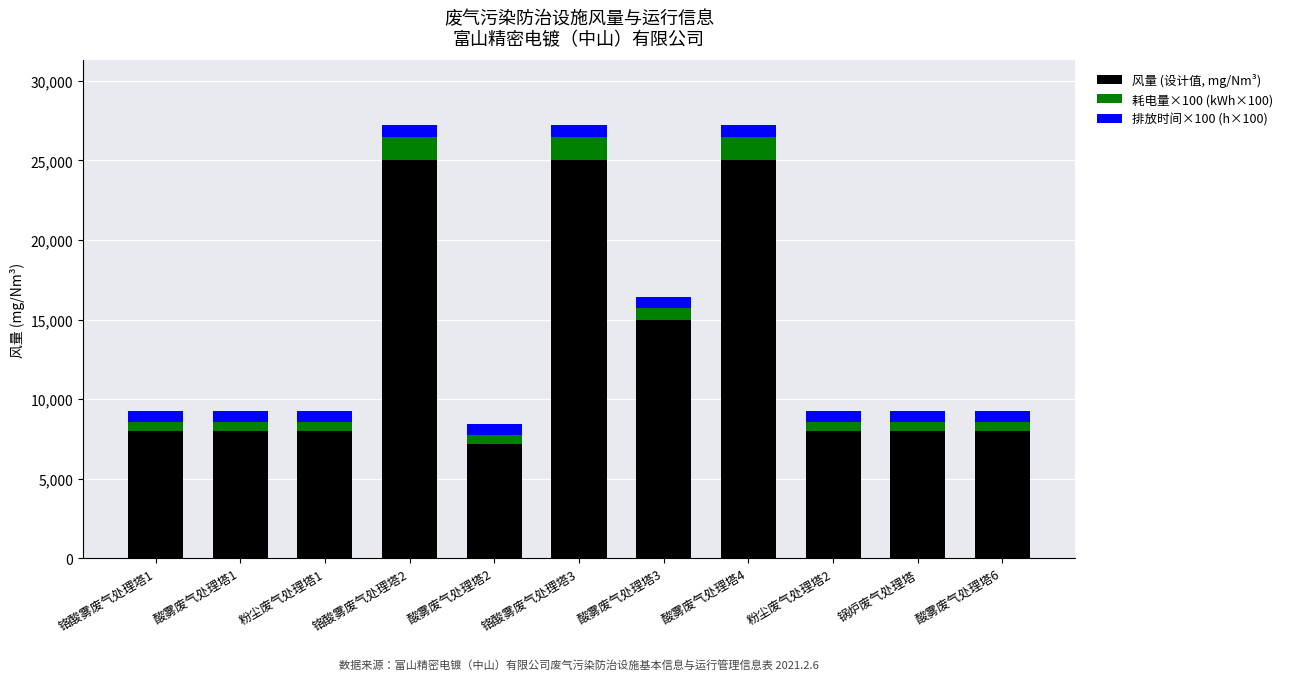

Does the chart contain stacked bars?

Yes